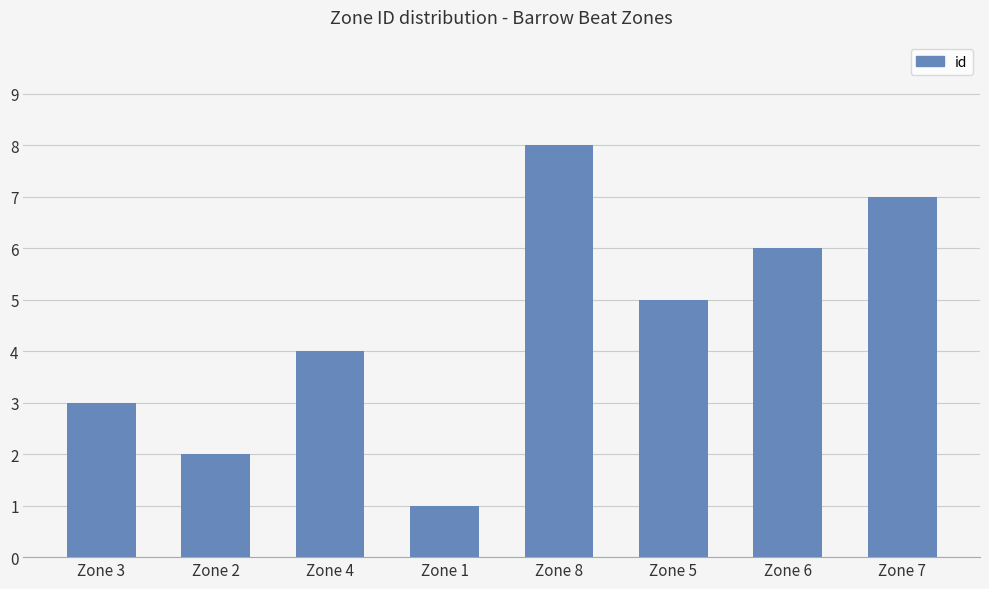

List the labels in order of value, smallest first.

Zone 1, Zone 2, Zone 3, Zone 4, Zone 5, Zone 6, Zone 7, Zone 8